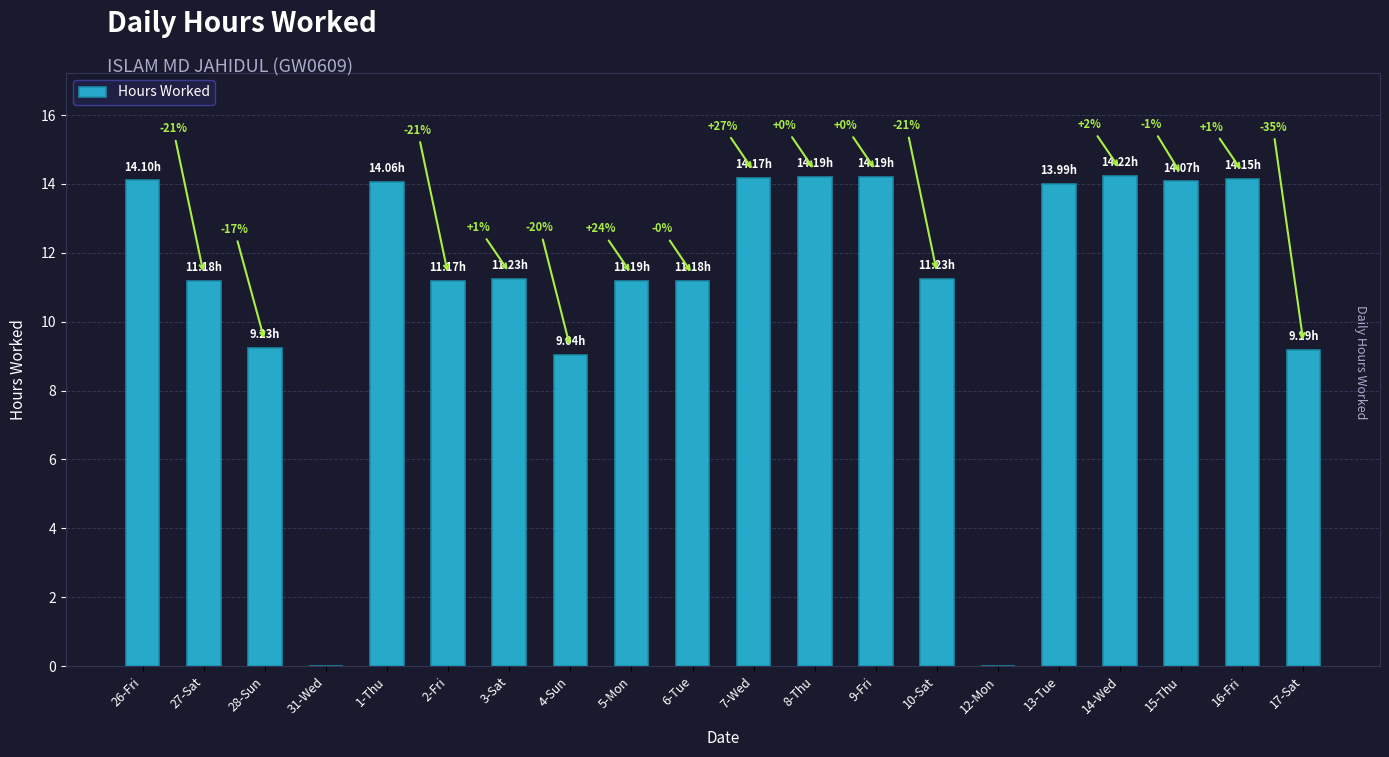

Reading left to right, list all the values displayed in this chart.

14.1	11.2	9.2	0.0	14.1	11.2	11.2	9.0	11.2	11.2	14.2	14.2	14.2	11.2	0.0	14.0	14.2	14.1	14.2	9.2